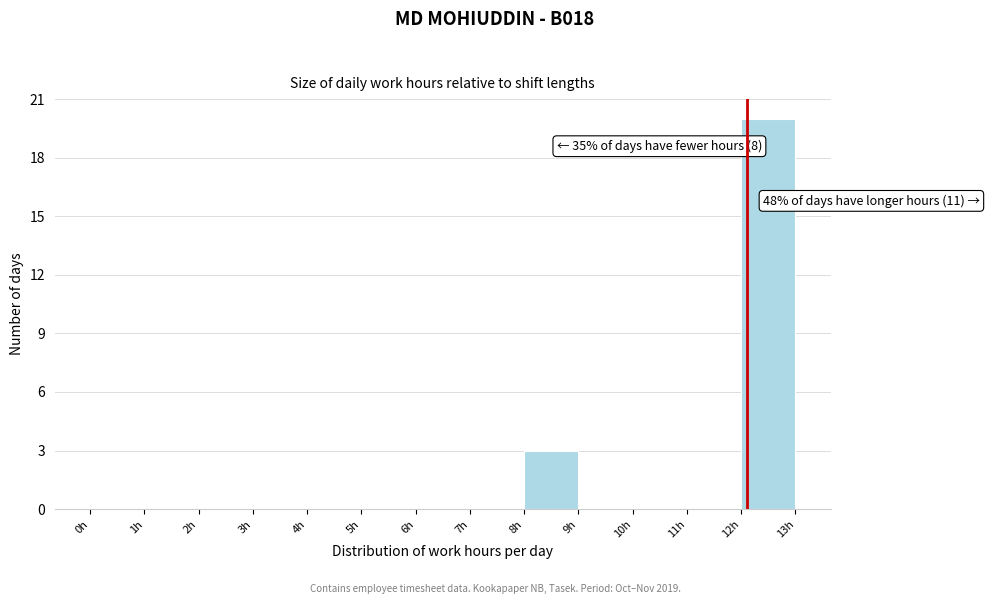

Over which range of the x-axis is the bar tallest?

12 to 13